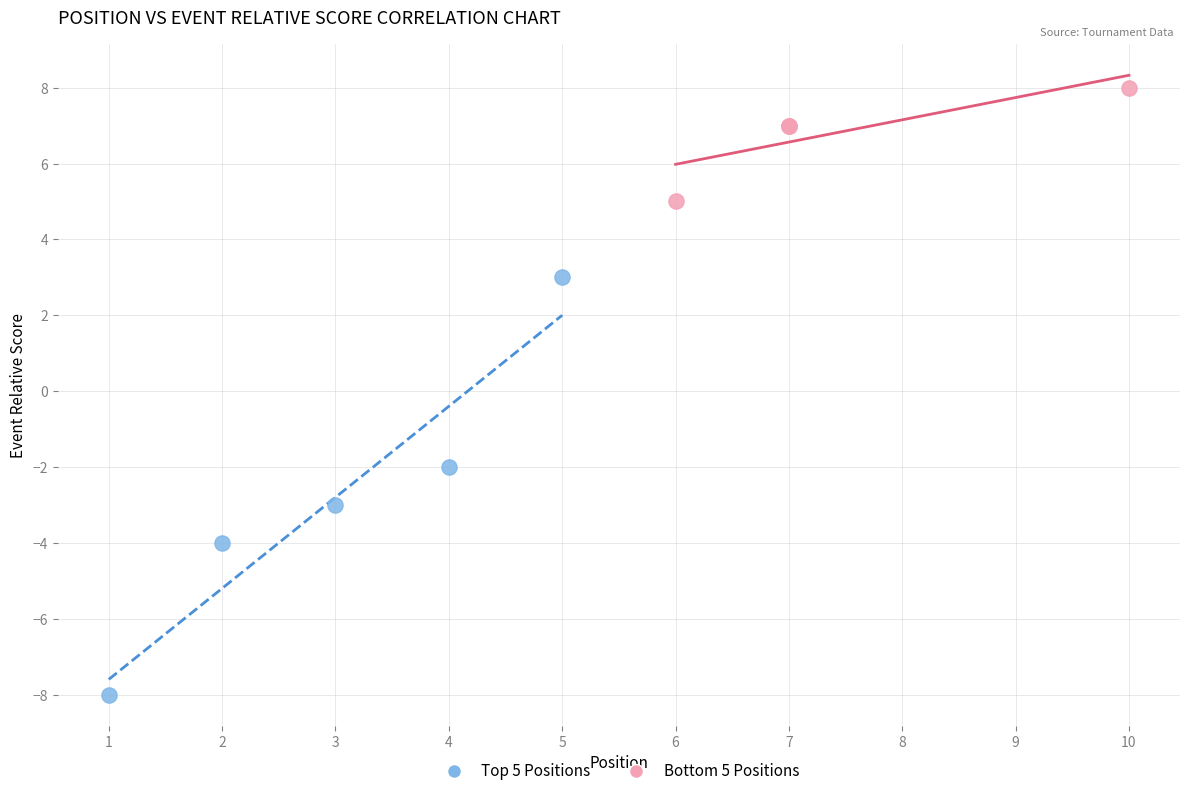

Which series reaches the maximum Y coordinate?

Bottom 5 Positions